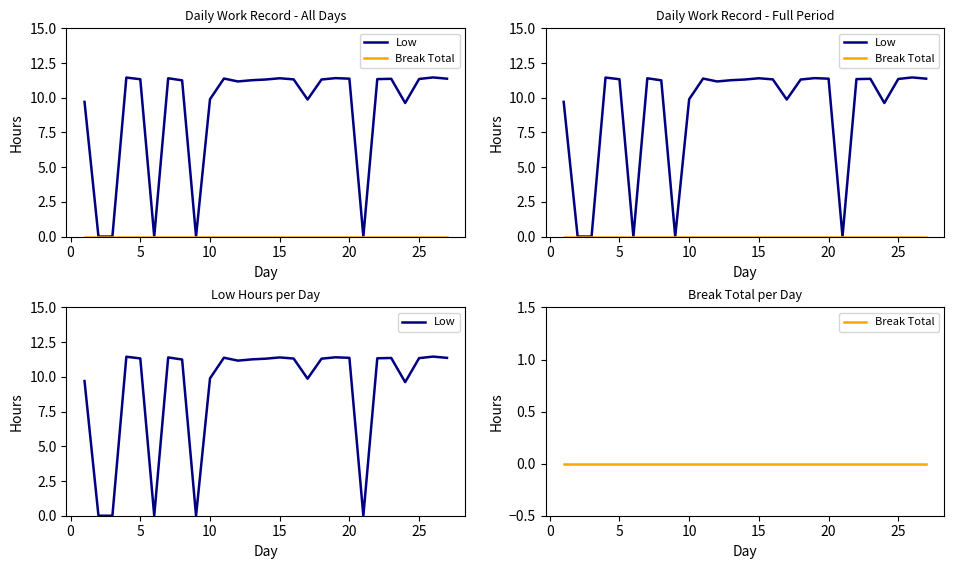

True or false: Break Total and Low cross at least once.

False